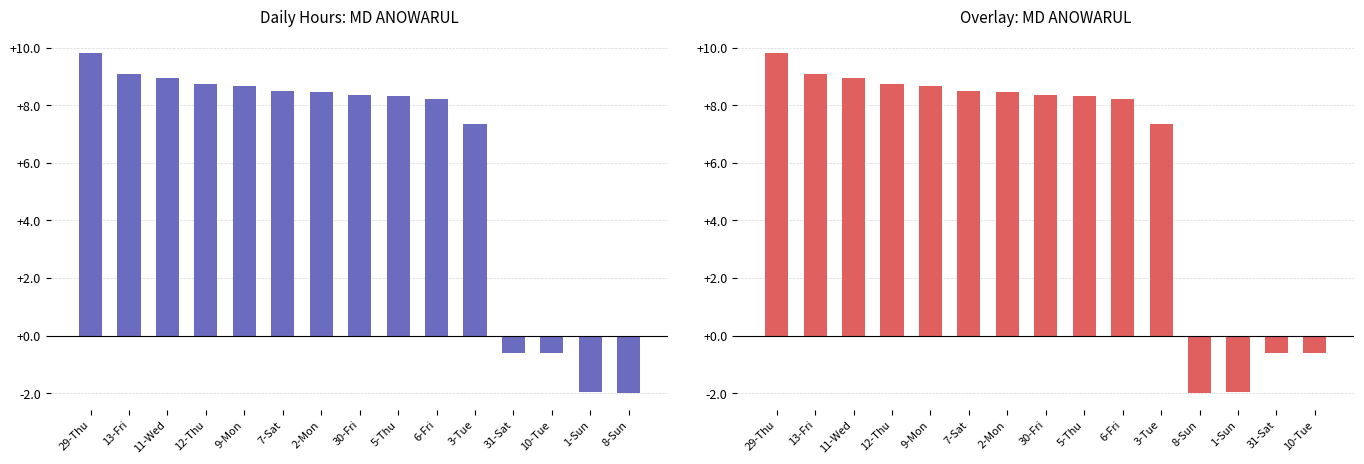

What is the minimum value shown in the chart?

-2.0